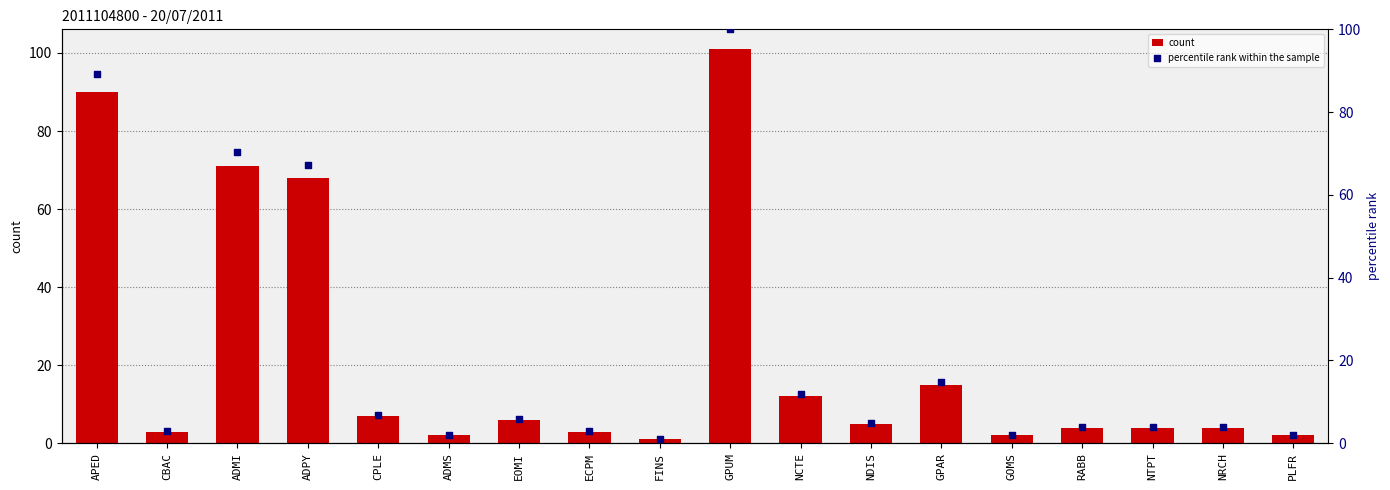

Which series reaches the maximum Y coordinate?

count